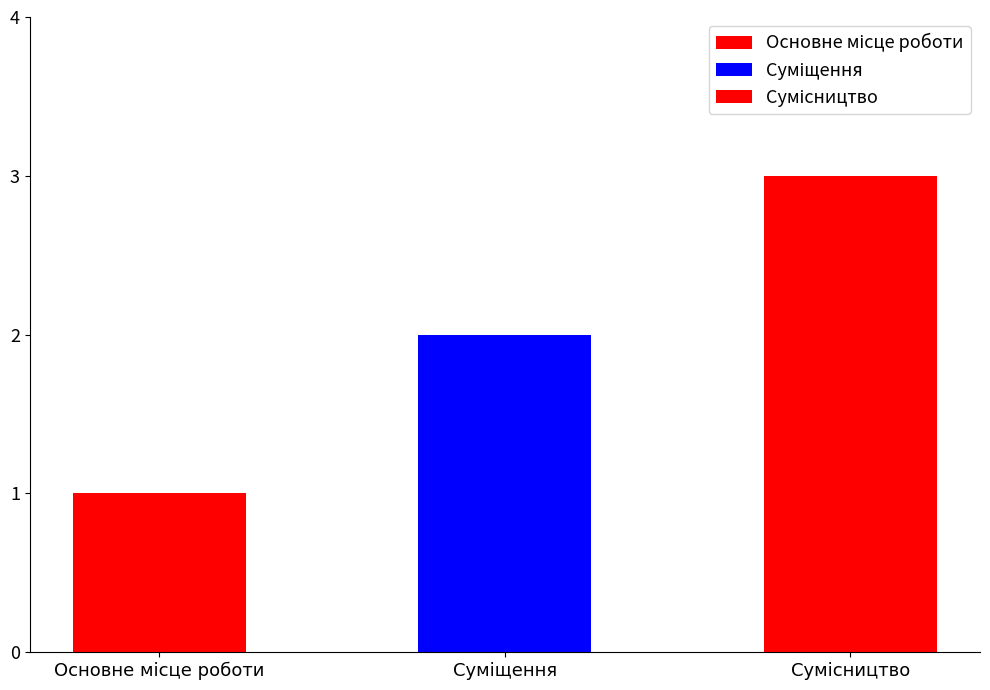

The value at Сумісництво is 4. True or false?

False